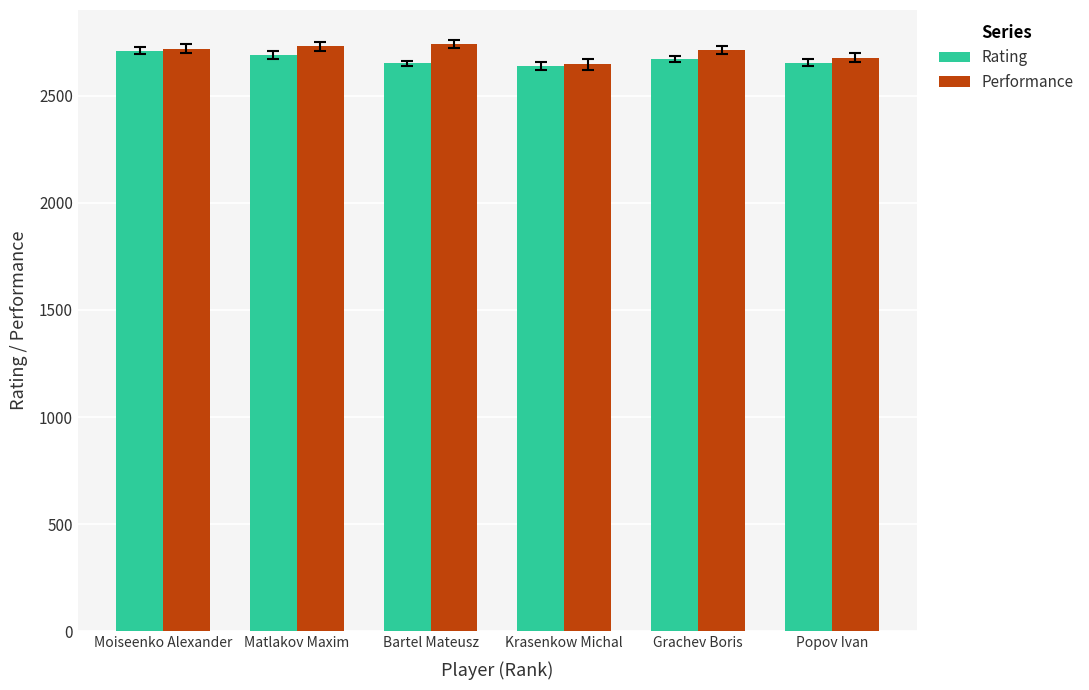

What is the total value across all series at Popov Ivan?

5329